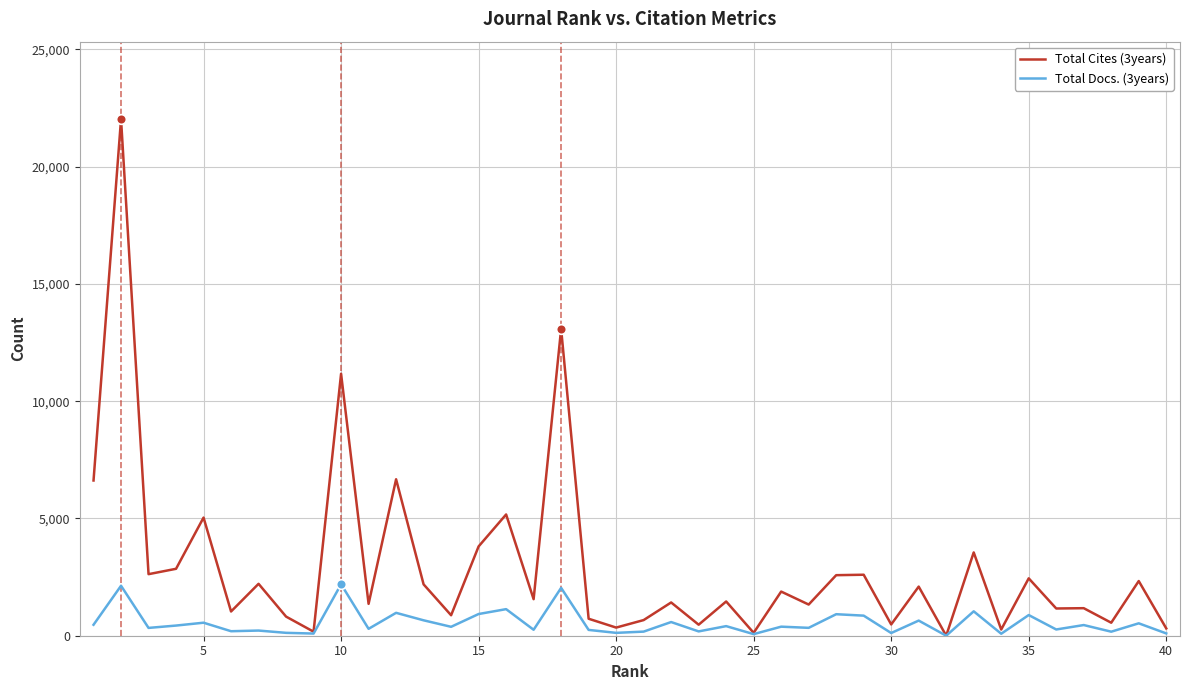

True or false: Total Docs. (3years) has more than 2 interior local peaks.

True